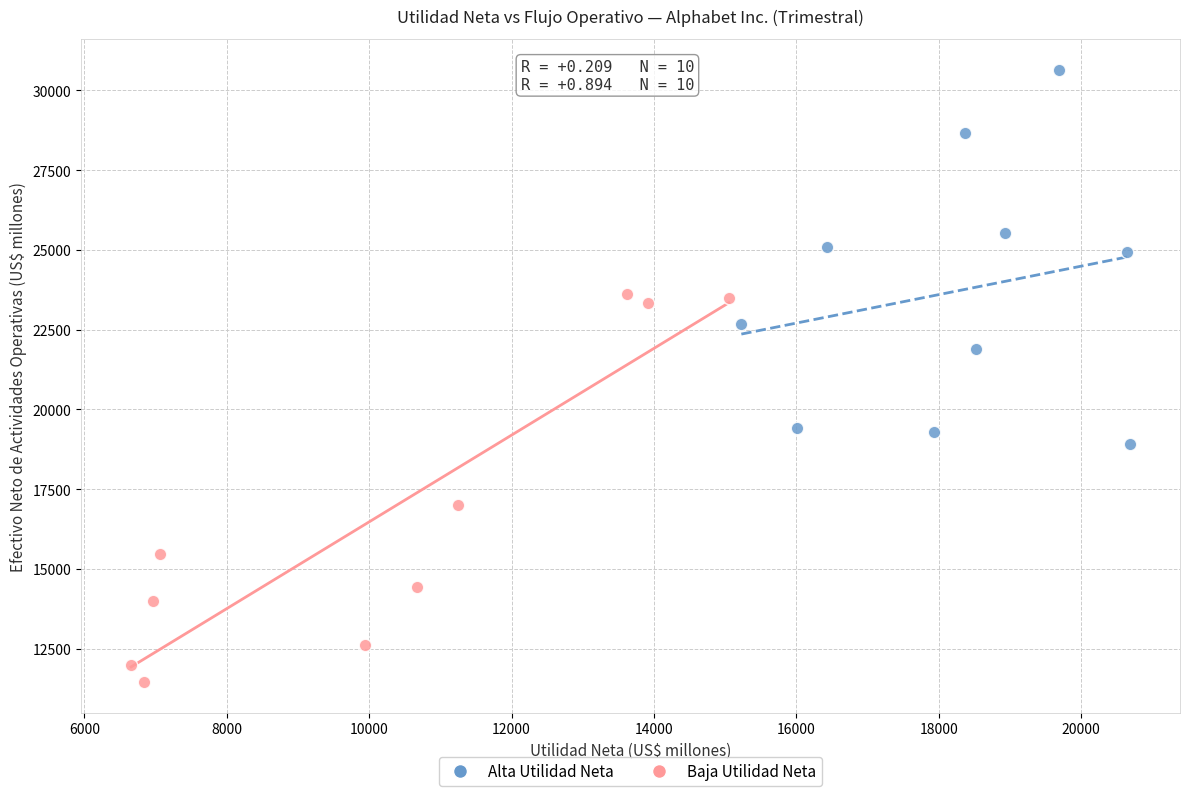

Which series reaches the minimum Y coordinate?

Baja Utilidad Neta